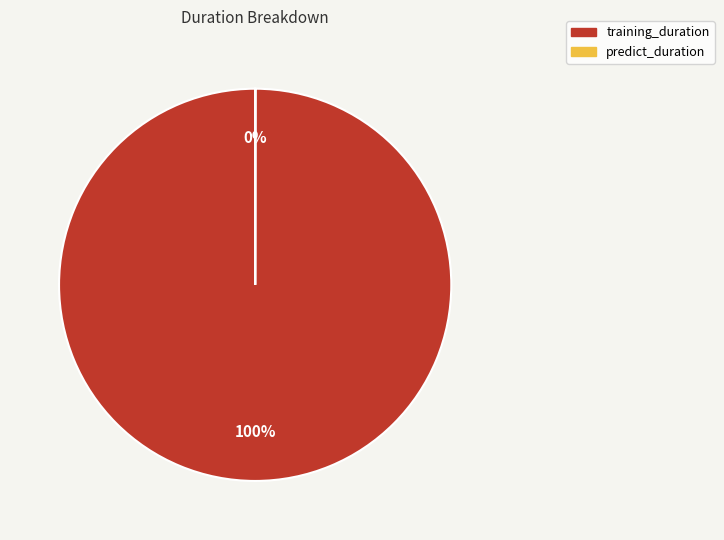

Is there any slice that represents more than half of the pie?

Yes